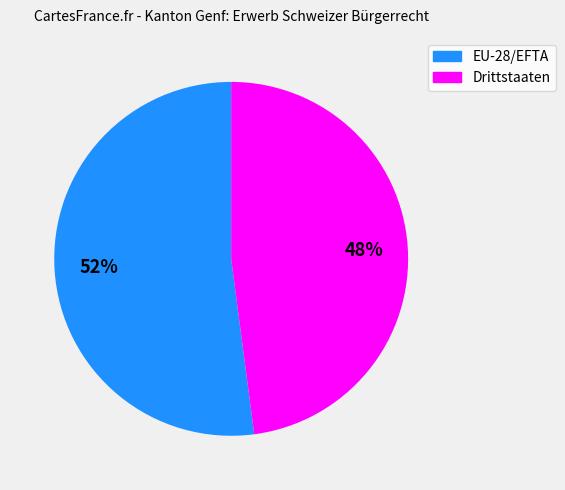

The Drittstaaten slice represents 48% of the pie. True or false?

True